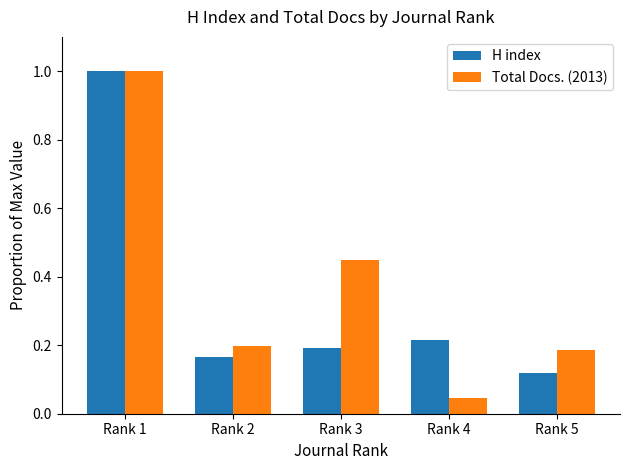

Which series changed the most between Rank 1 and Rank 5?

H index